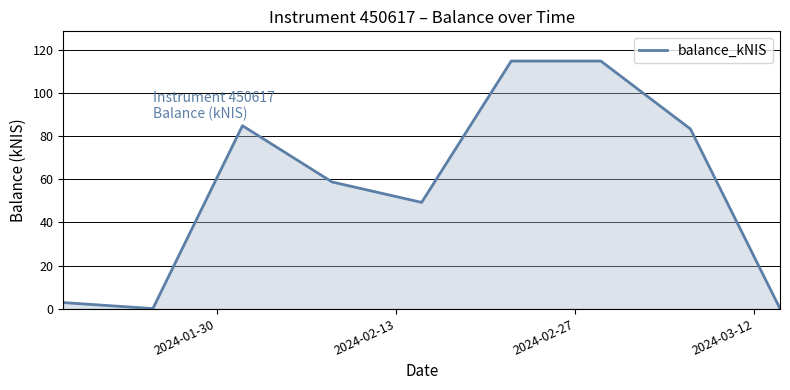

What is the greatest value displayed?

115.0